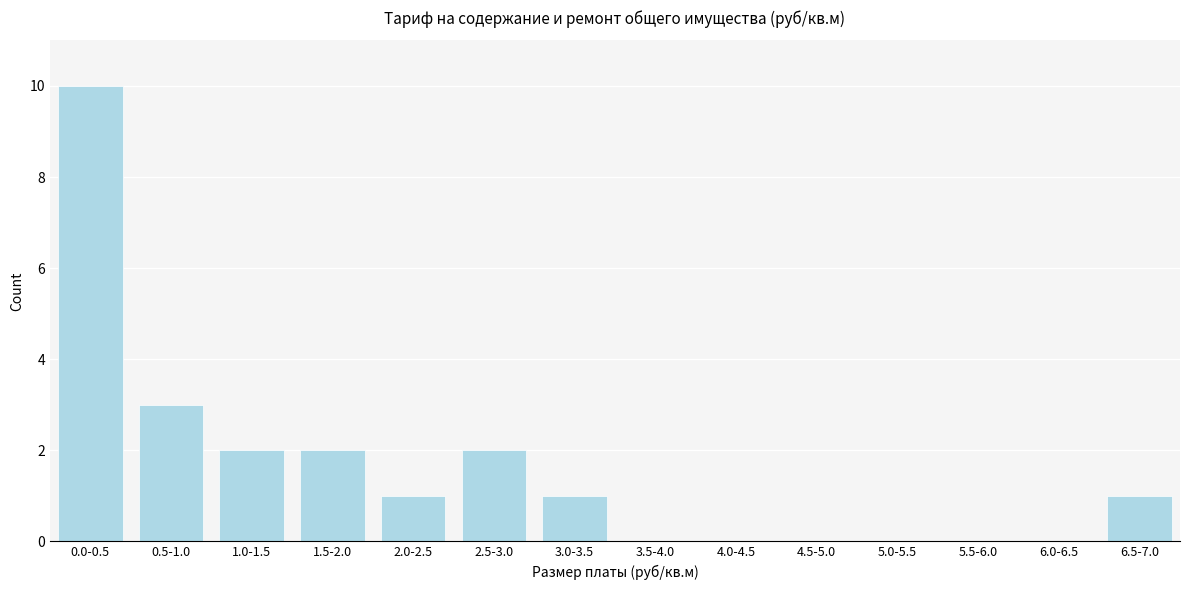

Reading left to right, transcribe all the data shown in this chart.

0.0-0.5=10	0.5-1.0=3	1.0-1.5=2	1.5-2.0=2	2.0-2.5=1	2.5-3.0=2	3.0-3.5=1	3.5-4.0=0	4.0-4.5=0	4.5-5.0=0	5.0-5.5=0	5.5-6.0=0	6.0-6.5=0	6.5-7.0=1